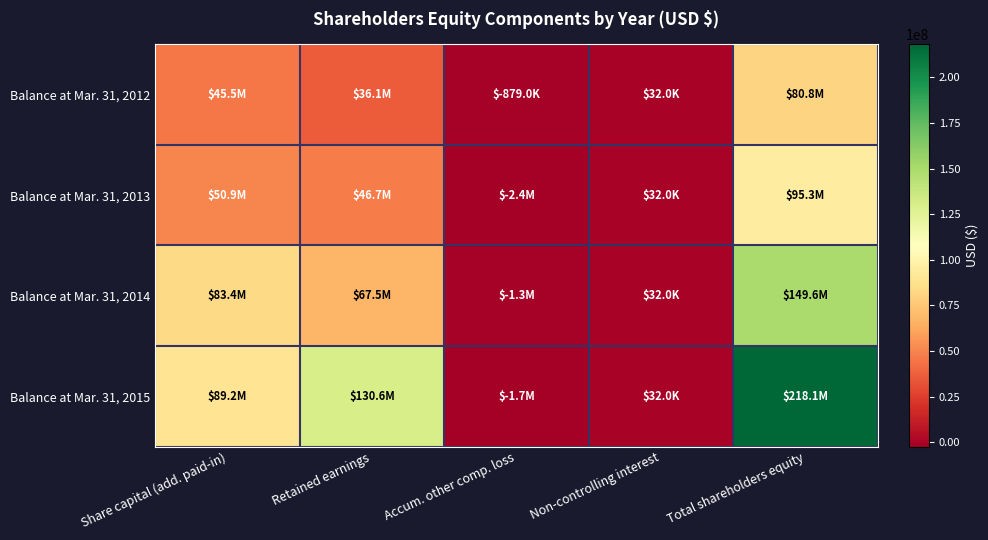

Rank the series at Total shareholders equity from lowest to highest value.

Balance at Mar. 31, 2012, Balance at Mar. 31, 2013, Balance at Mar. 31, 2014, Balance at Mar. 31, 2015